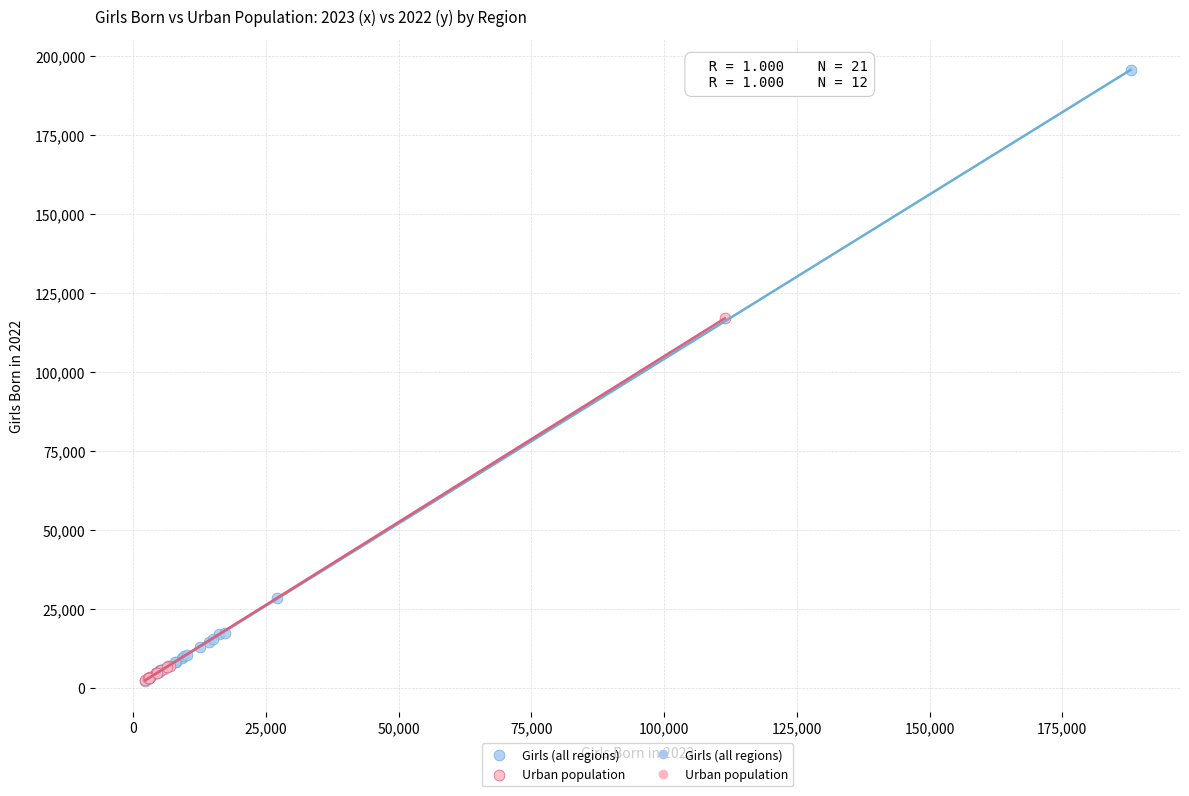

Which series has the largest Y range (max minus min)?

Girls (all regions)